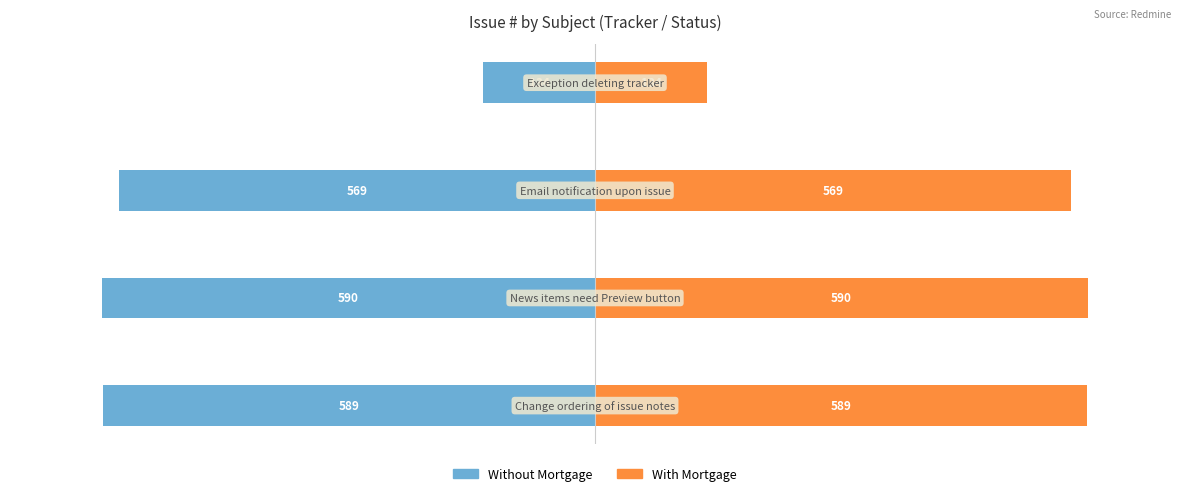

How many bars are there in each group?

2